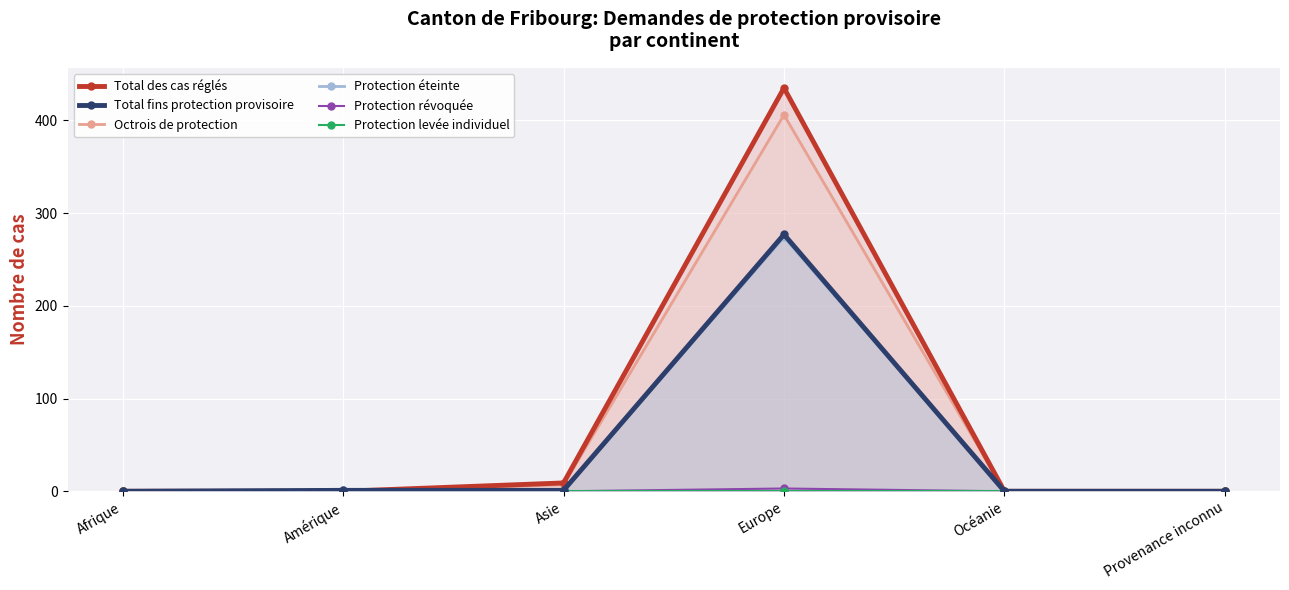

At how many categories does at least one series exceed 368?

1